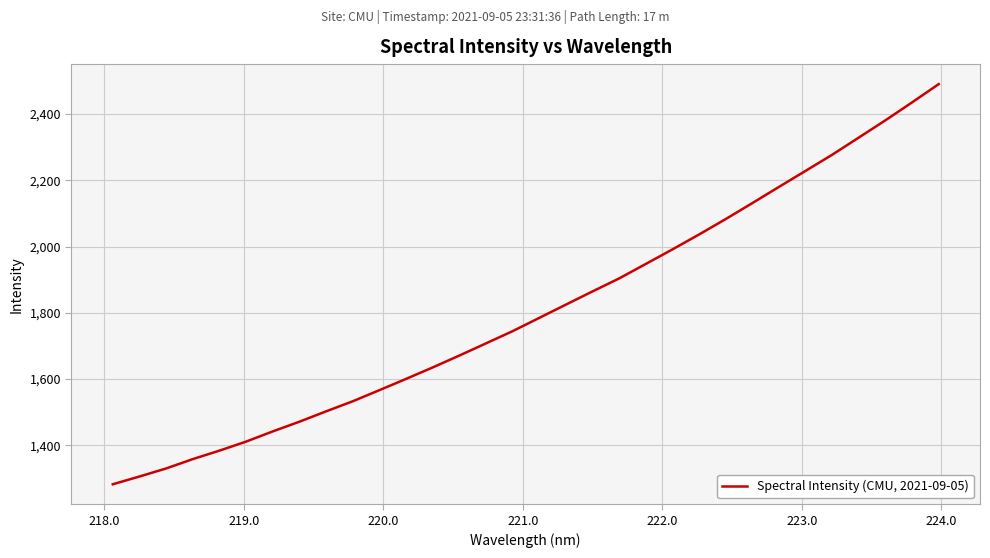

What is the minimum value shown in the chart?

1282.3